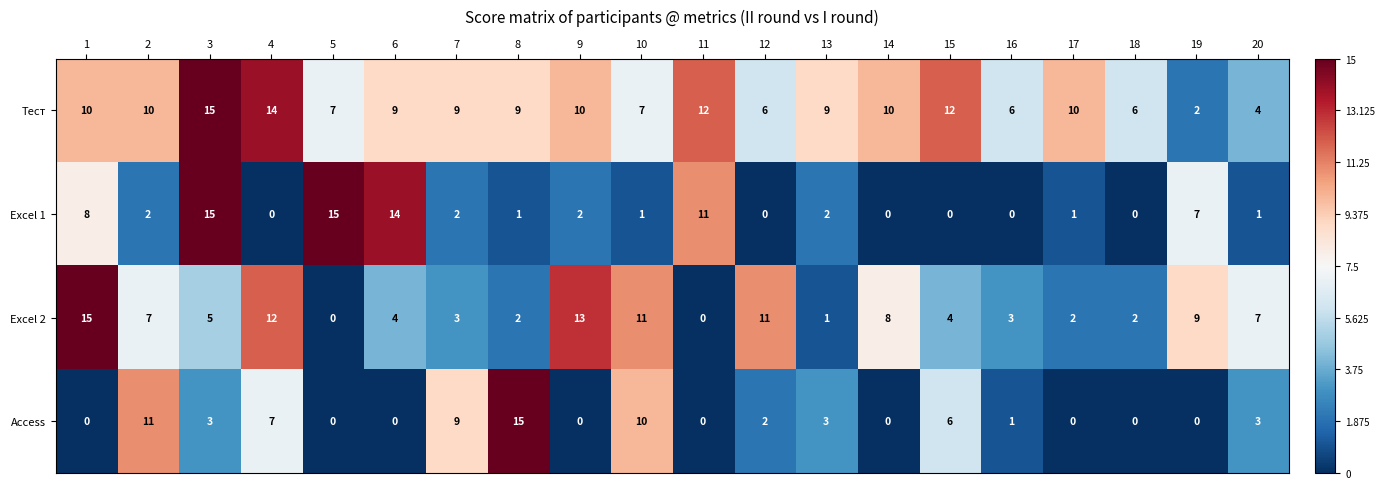

Count the number of categories in the chart.

20